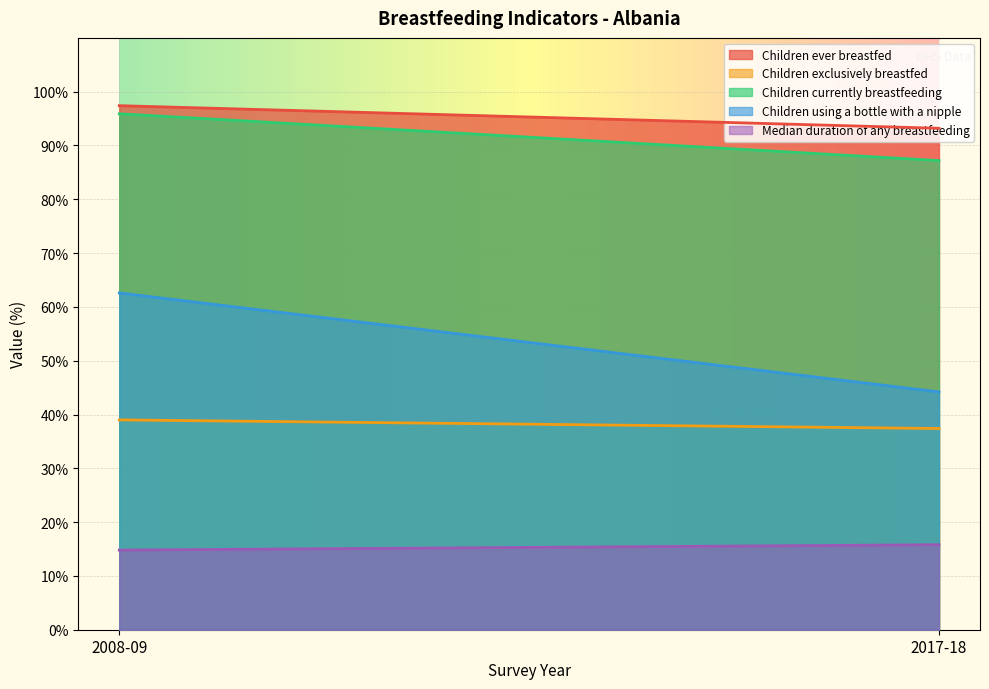

What is the sum of all Children ever breastfed values?

190.6